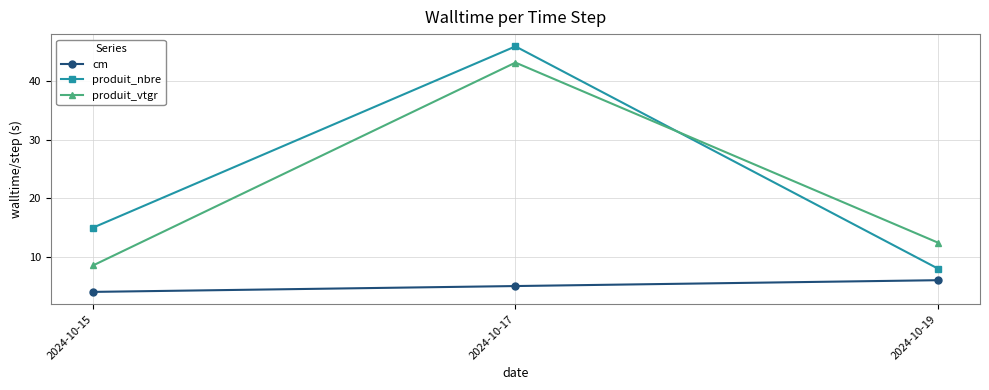

Where is produit_nbre nearest to the value 27?

2024-10-15